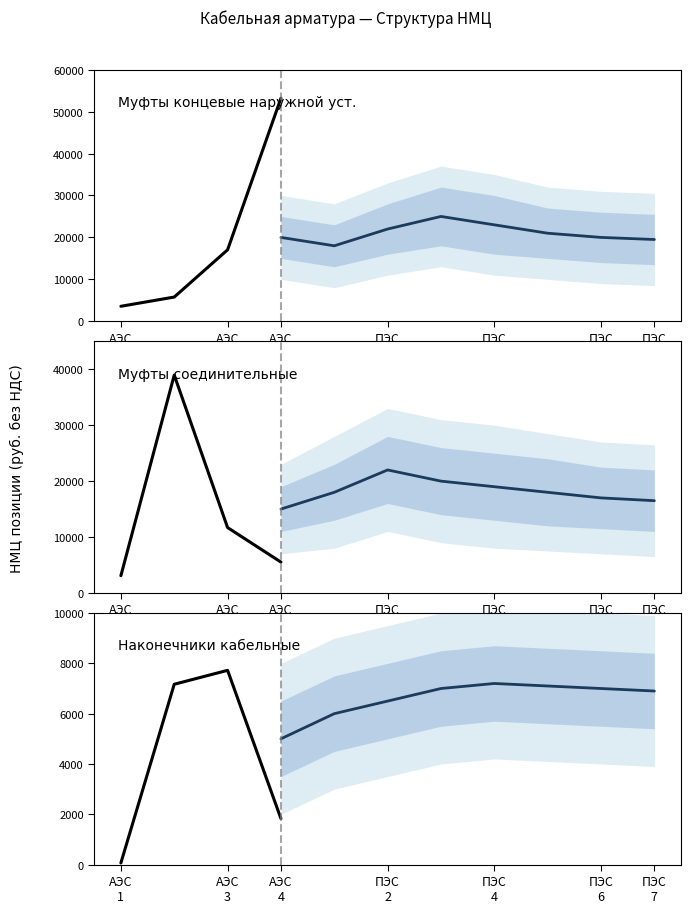

What is the lowest value of the Наконечник алюм. series?

65.7